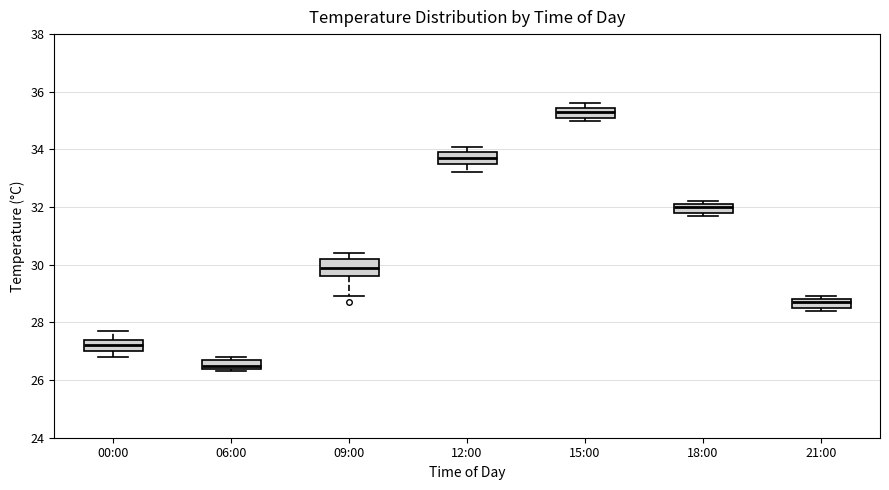

Reading left to right, transcribe this box plot: for each box, give where its median line is, the range the box spans, and where its two whiskers end, as read against the y-axis. The values are not printed on the chart, so give them approximately, as read against the axis.

00:00: median 27.2, box 27.0 to 27.4, whiskers 26.8 to 27.8
06:00: median 26.6, box 26.4 to 26.8, whiskers 26.4 (just below the box's lower edge) to 26.8 (just above the box's upper edge)
09:00: median 30.0, box 29.6 to 30.2, whiskers 29.0 to 30.4
12:00: median 33.8, box 33.6 to 34.0, whiskers 33.2 to 34.2
15:00: median 35.4 (inside the box), box 35.2 to 35.4, whiskers 35.0 to 35.6
18:00: median 32.0, box 31.8 to 32.2, whiskers 31.8 (just below the box's lower edge) to 32.2 (just above the box's upper edge)
21:00: median 28.8 (just below the box's upper edge), box 28.6 to 28.8, whiskers 28.4 to 29.0